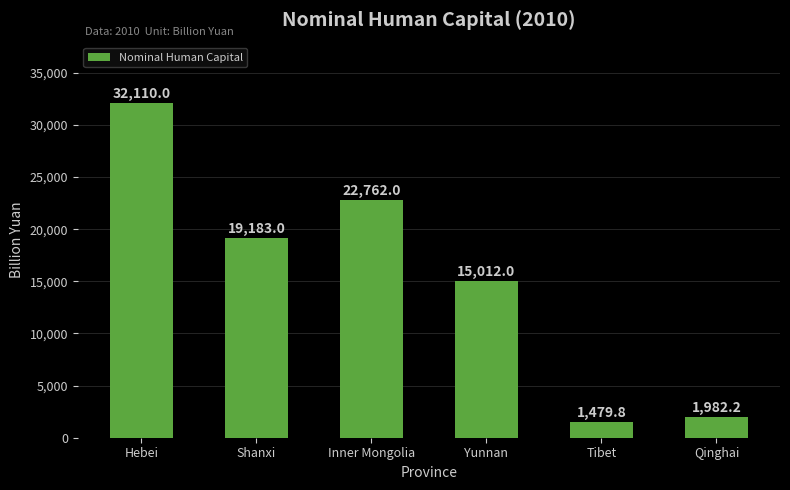

True or false: the data shows 1982.2 at Qinghai.

True